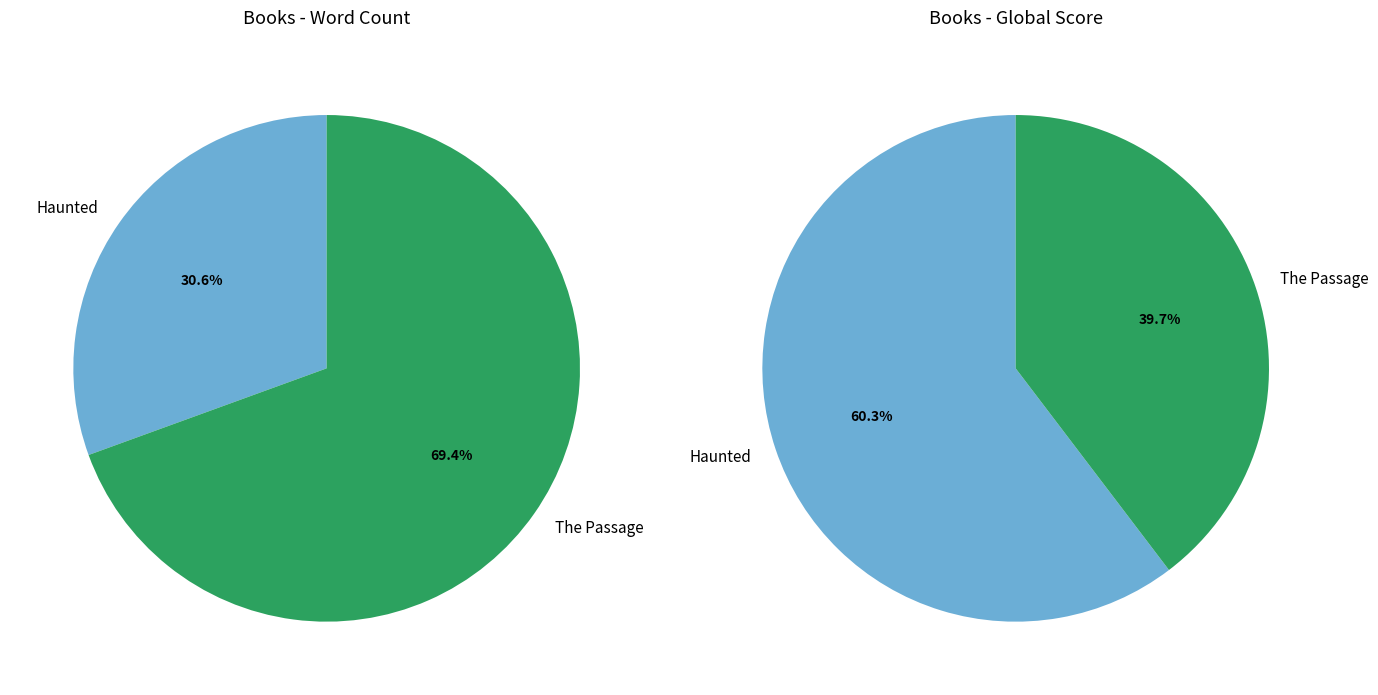

What percentage do Haunted and The Passage together represent?

100.0%